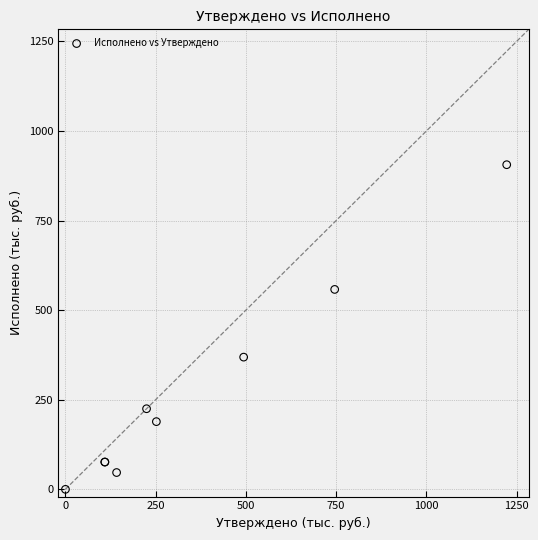

What Y value in the scatter plot is closest to 453?

369.0